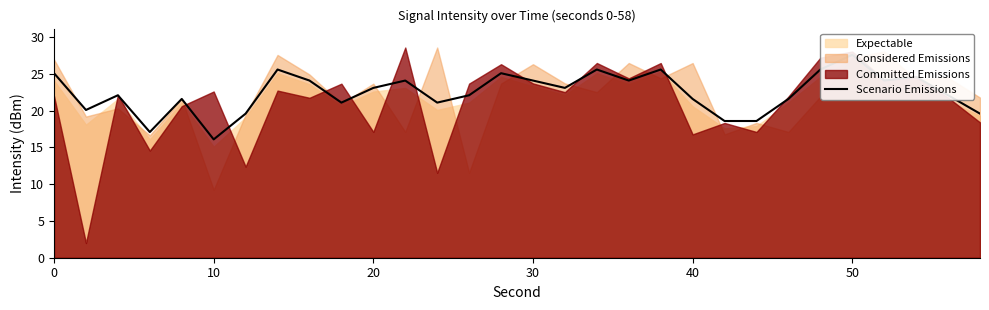

How many points are higher than both their immediate neighbors (excluding endpoints)?

9